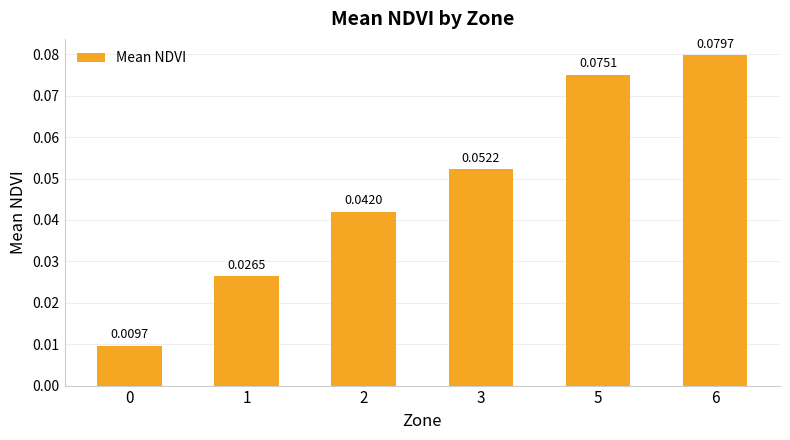

Between 6 and 5, which is larger?

6